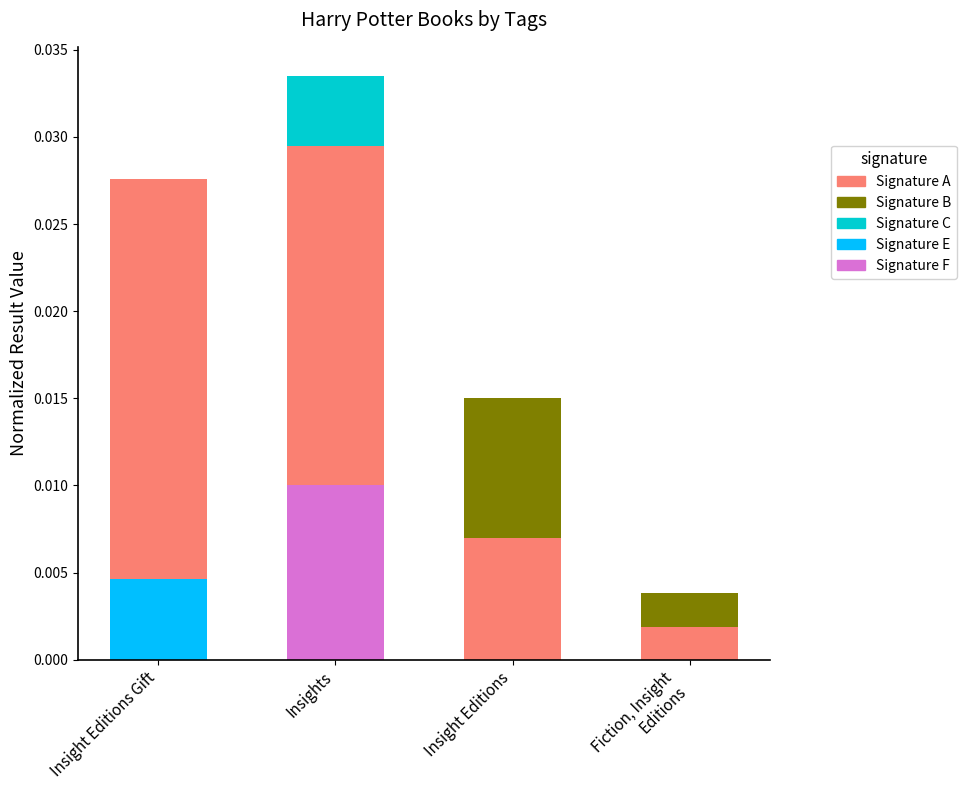

What are all the series names shown in the legend?

Signature A, Signature B, Signature C, Signature E, Signature F